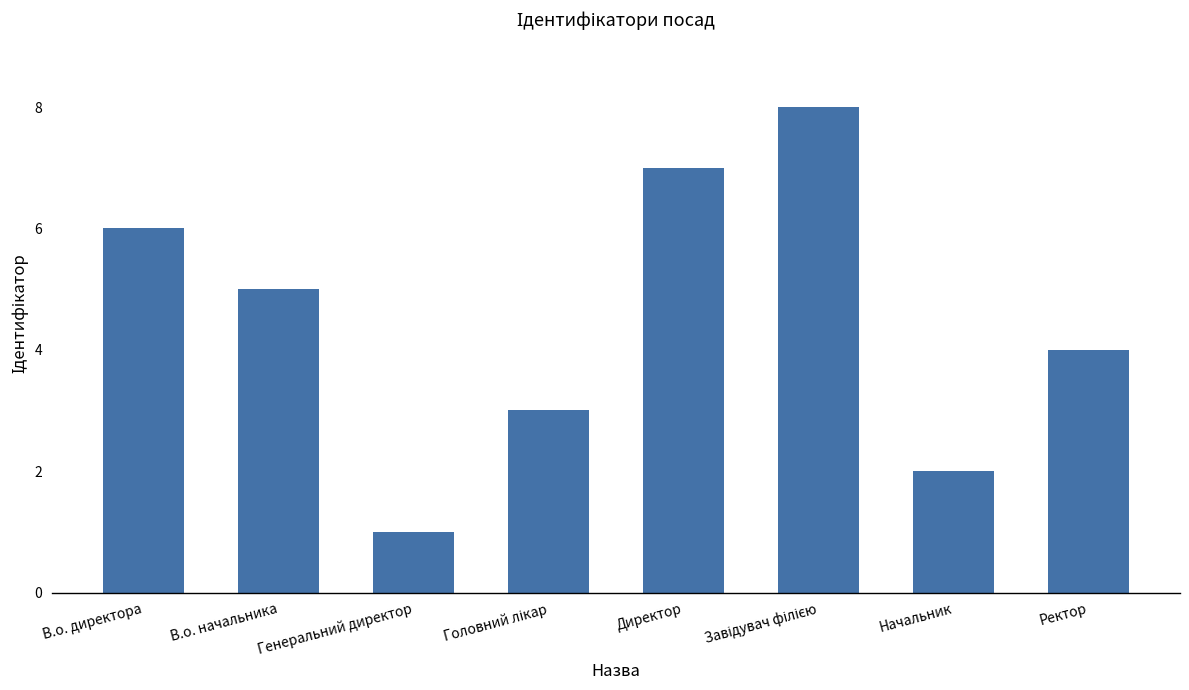

What value does the data have at В.о. директора?

6